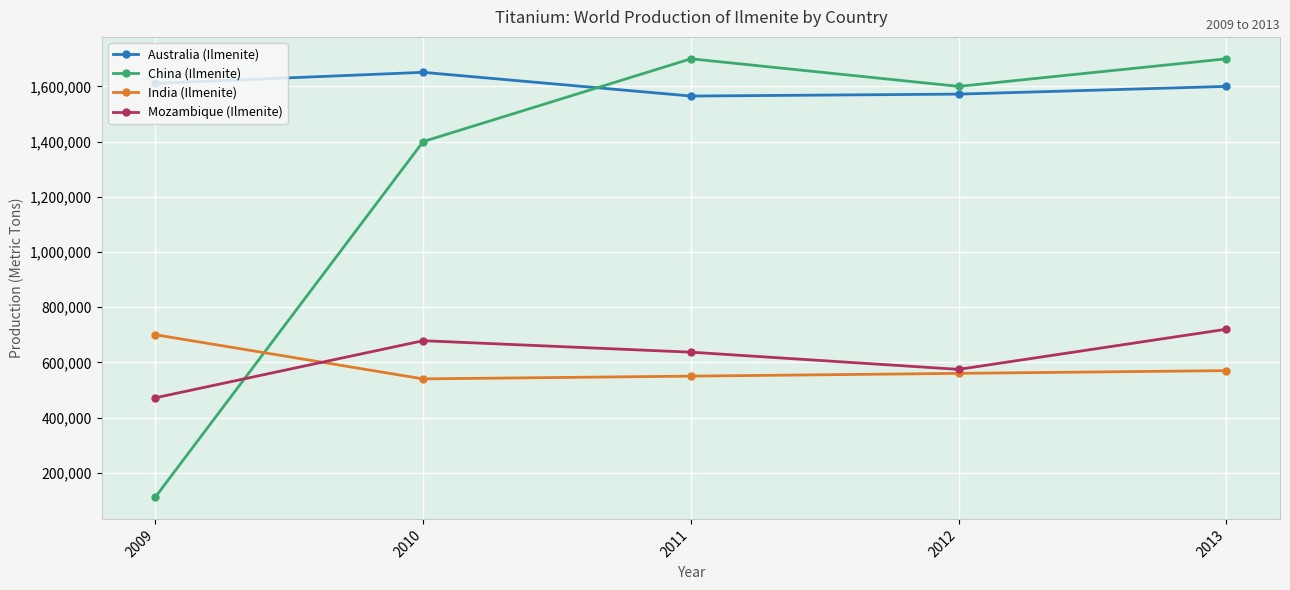

What is the average value of the India (Ilmenite) series?

584000